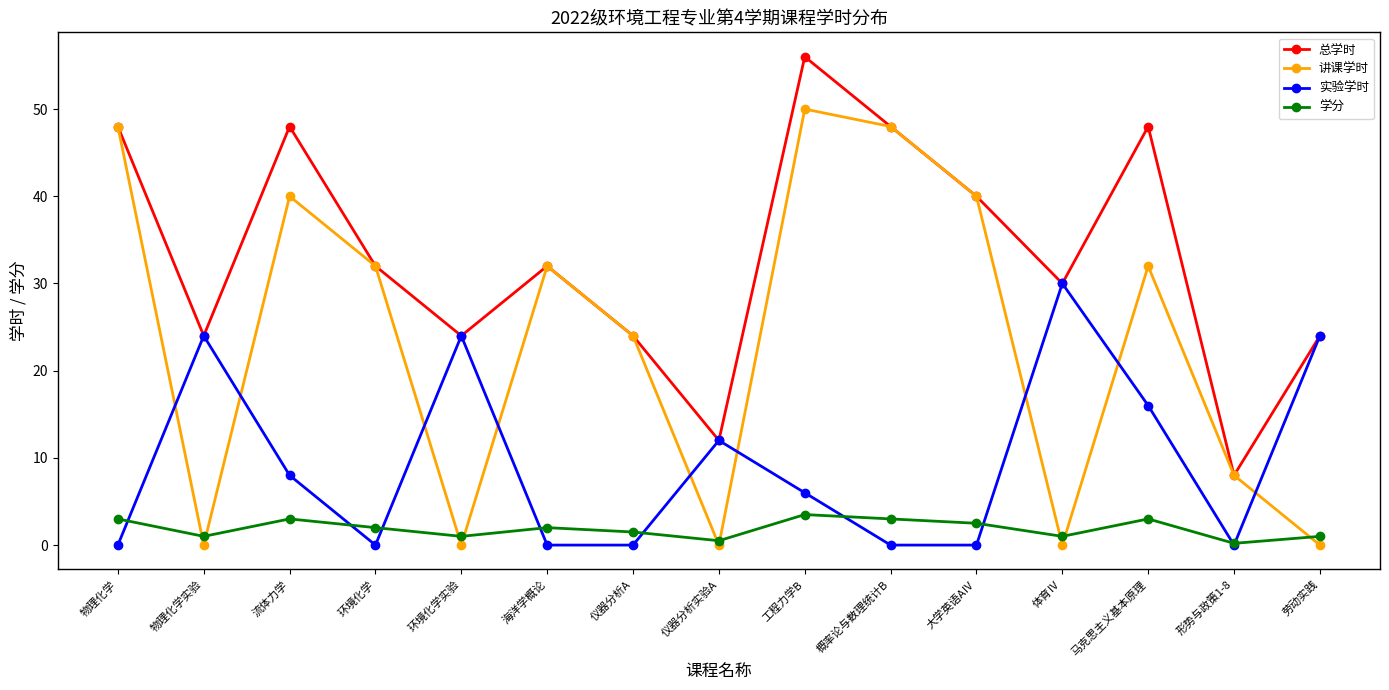

What is the difference between the second highest and second lowest values in the 学分 series?

2.5